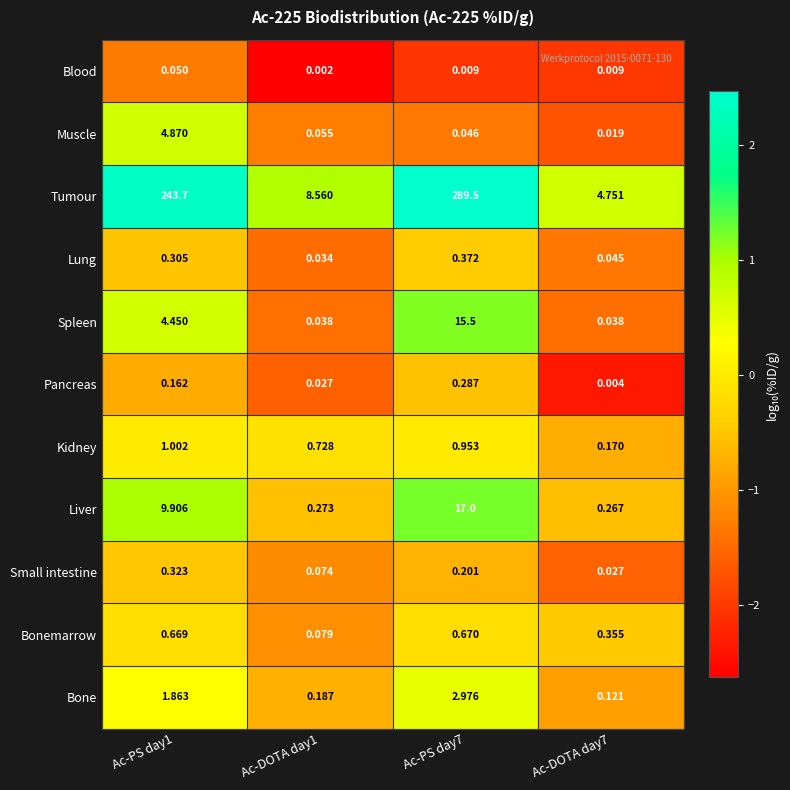

How many data points does each series have?

4